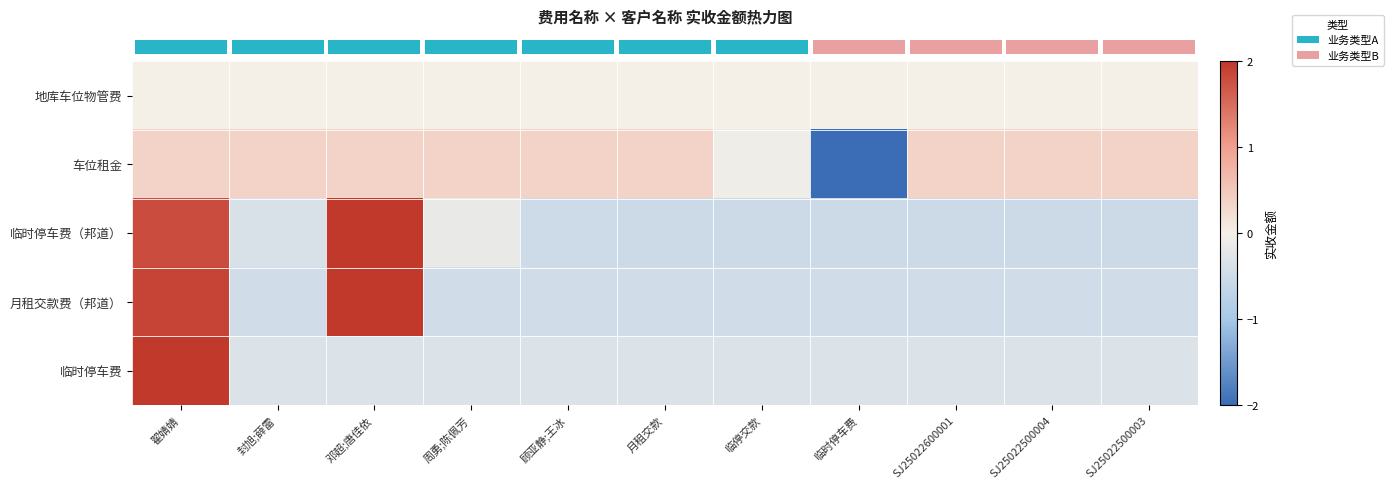

What is the smallest value displayed?

-3.1